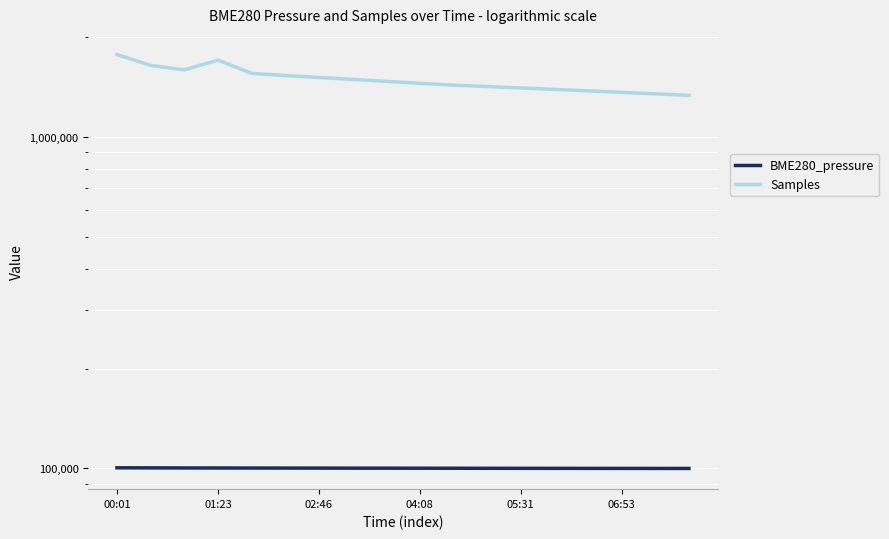

What value does the BME280_pressure series have at 7?

100170.0